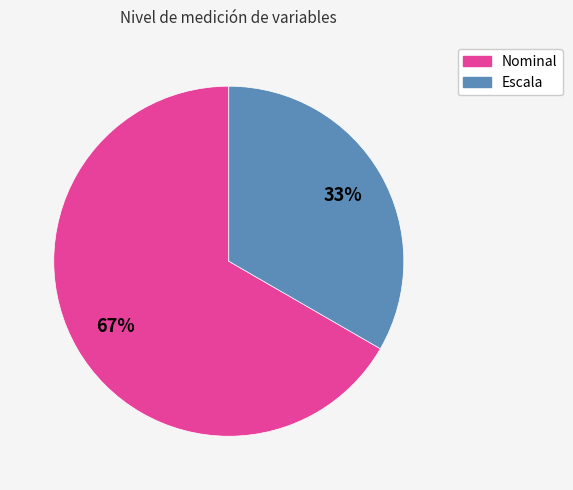

Combined, do Nominal and Escala account for over 50%?

Yes